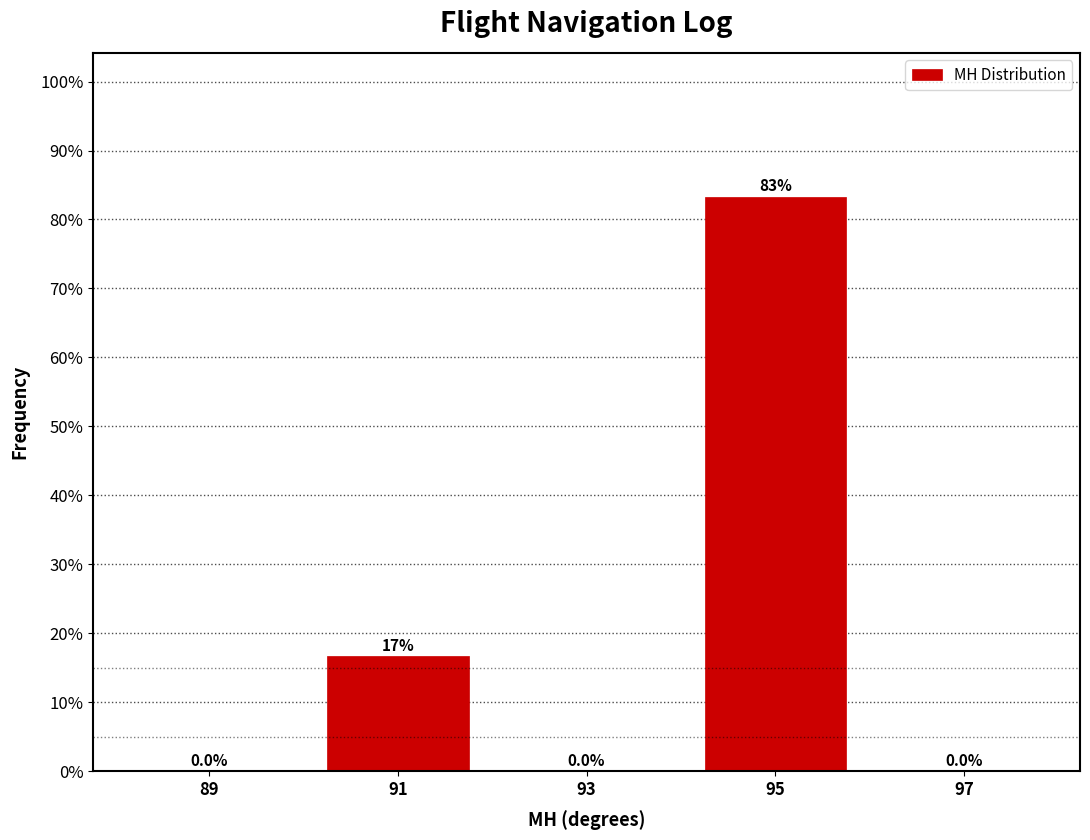

Which range on the x-axis has the tallest bar?

94 to 96